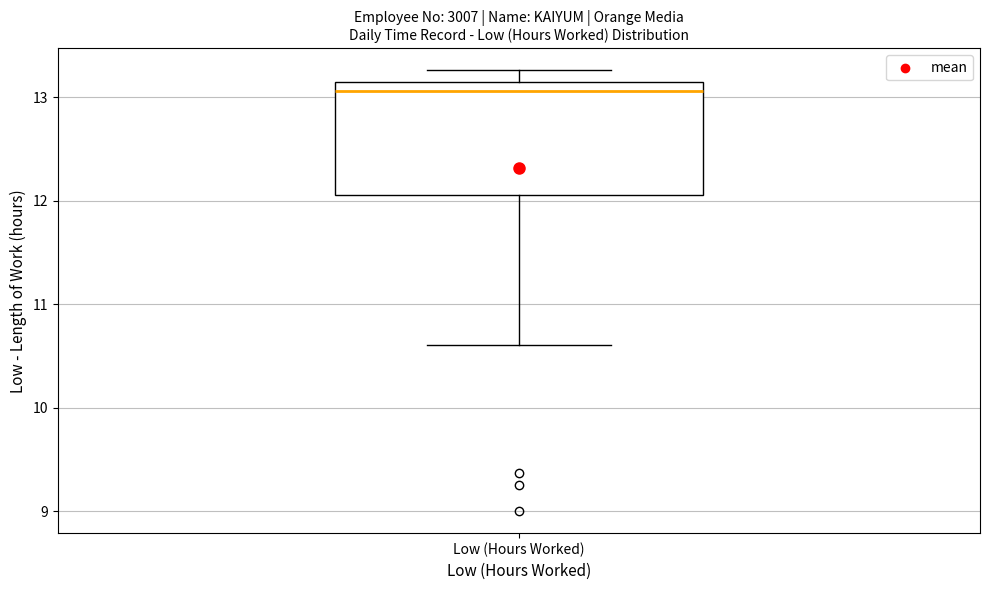

Where does the upper whisker of the box for Low (Hours Worked) end on the y-axis? The values are not printed on the chart, so give them approximately, as read against the axis.

13.3